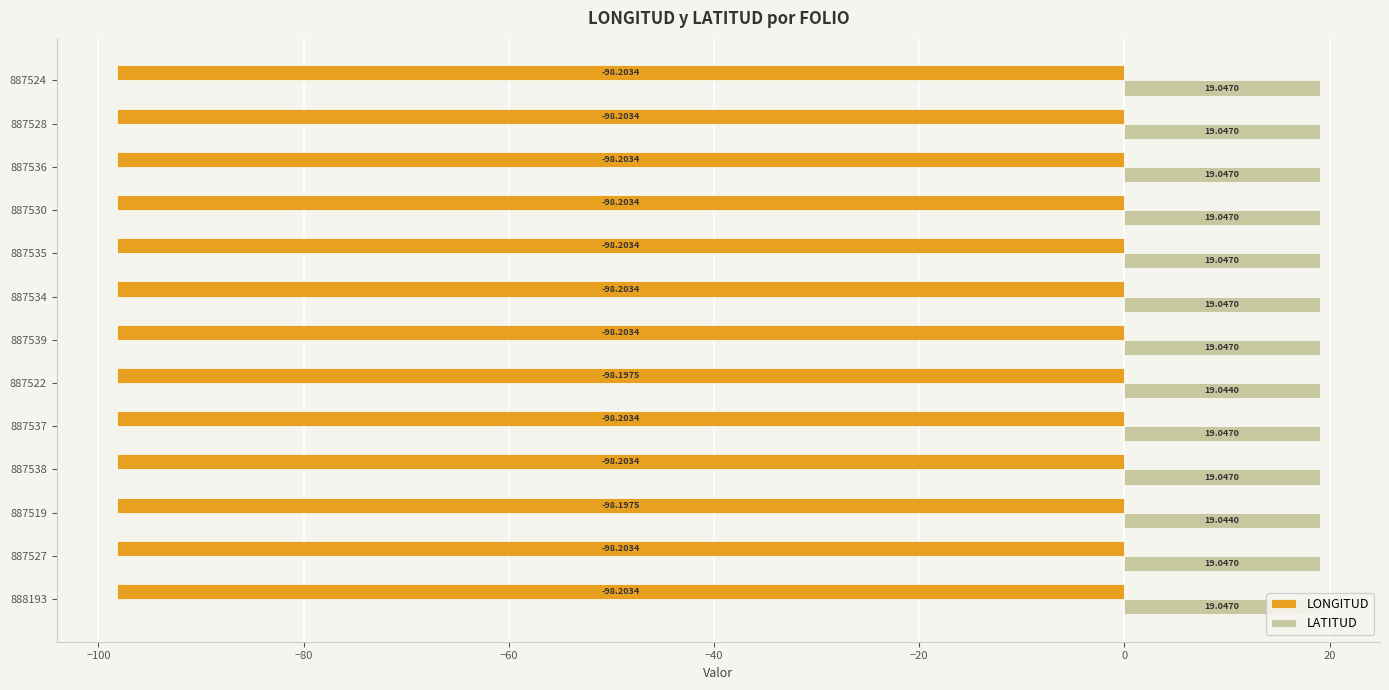

What is the sum of the LONGITUD values at 887522 and 887530?

-196.4